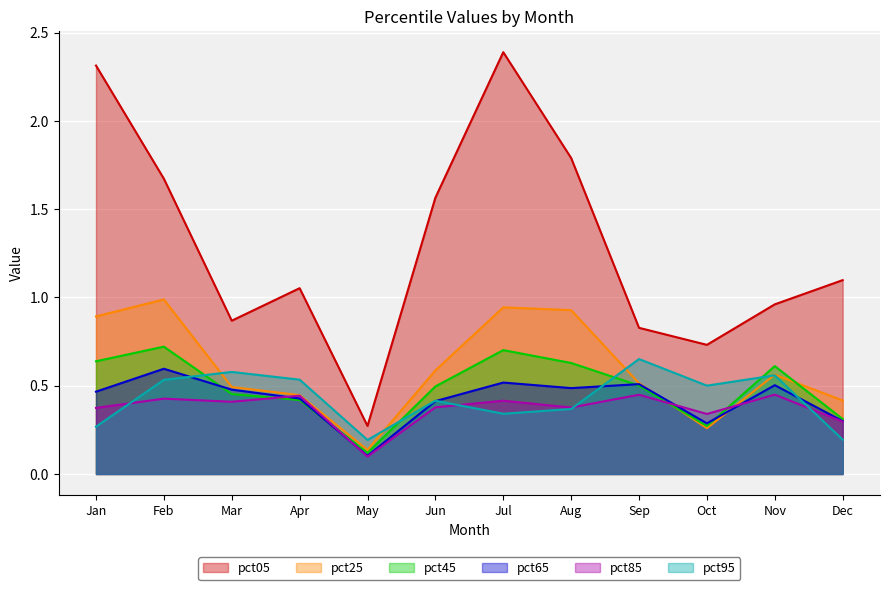

What is the lowest value of the pct05 series?

0.3